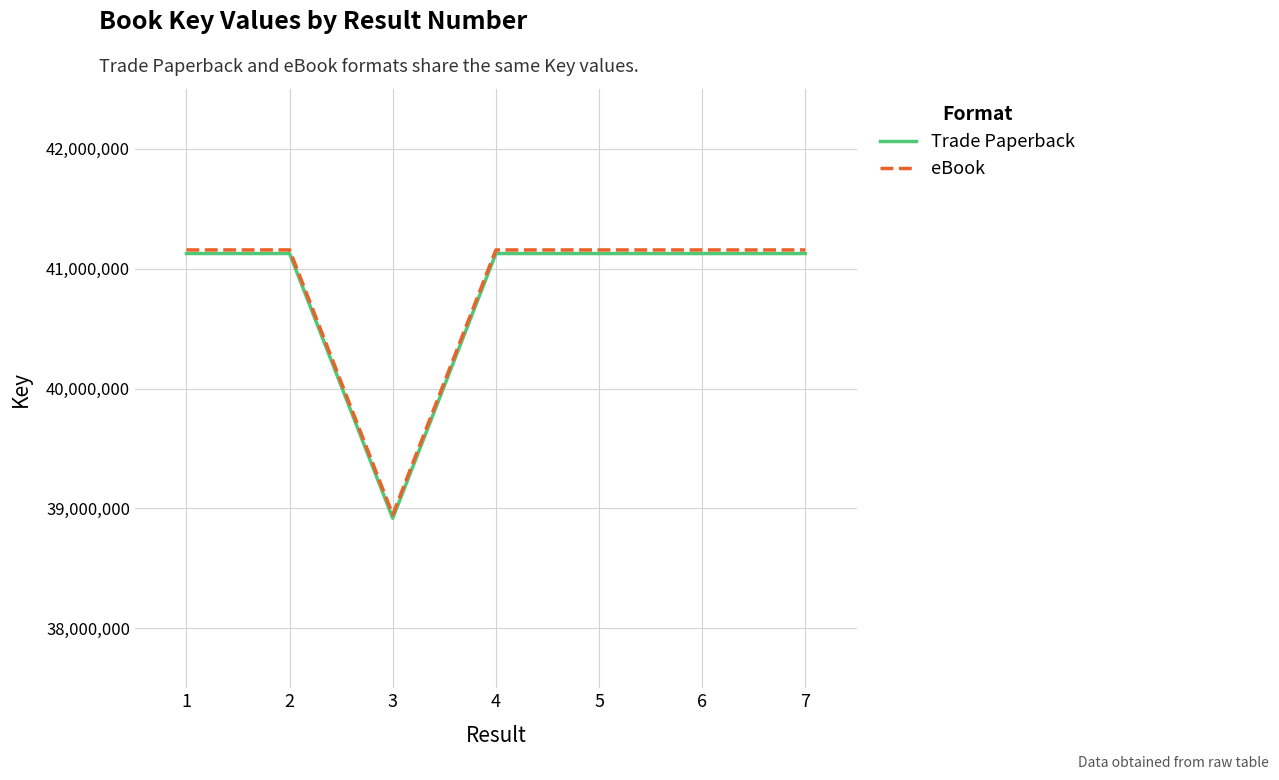

Where does the eBook series first go above 41157131?

1